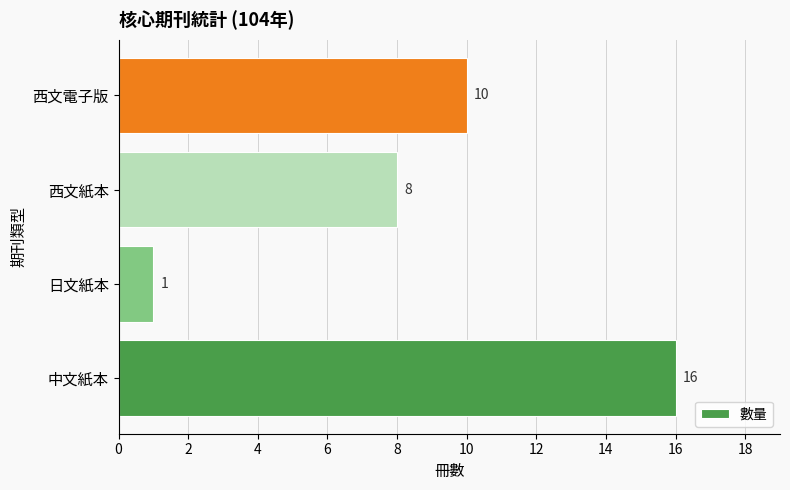

At which label is the value closest to 8?

西文紙本